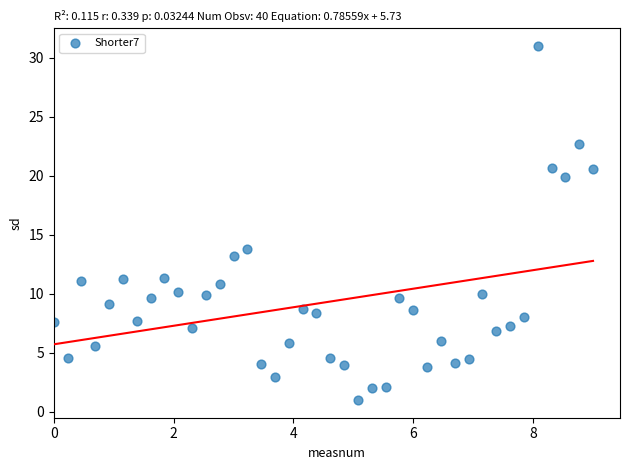

What Y value in the scatter plot is closest to 16?

13.8